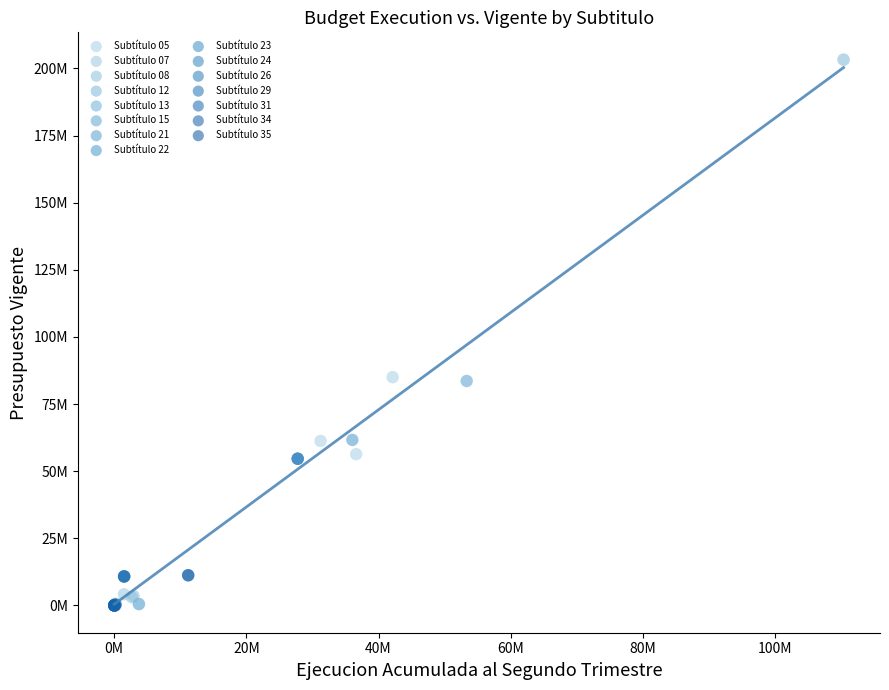

What are all the series names shown in the legend?

Subtítulo 05, Subtítulo 07, Subtítulo 08, Subtítulo 12, Subtítulo 13, Subtítulo 15, Subtítulo 21, Subtítulo 22, Subtítulo 23, Subtítulo 24, Subtítulo 26, Subtítulo 29, Subtítulo 31, Subtítulo 34, Subtítulo 35